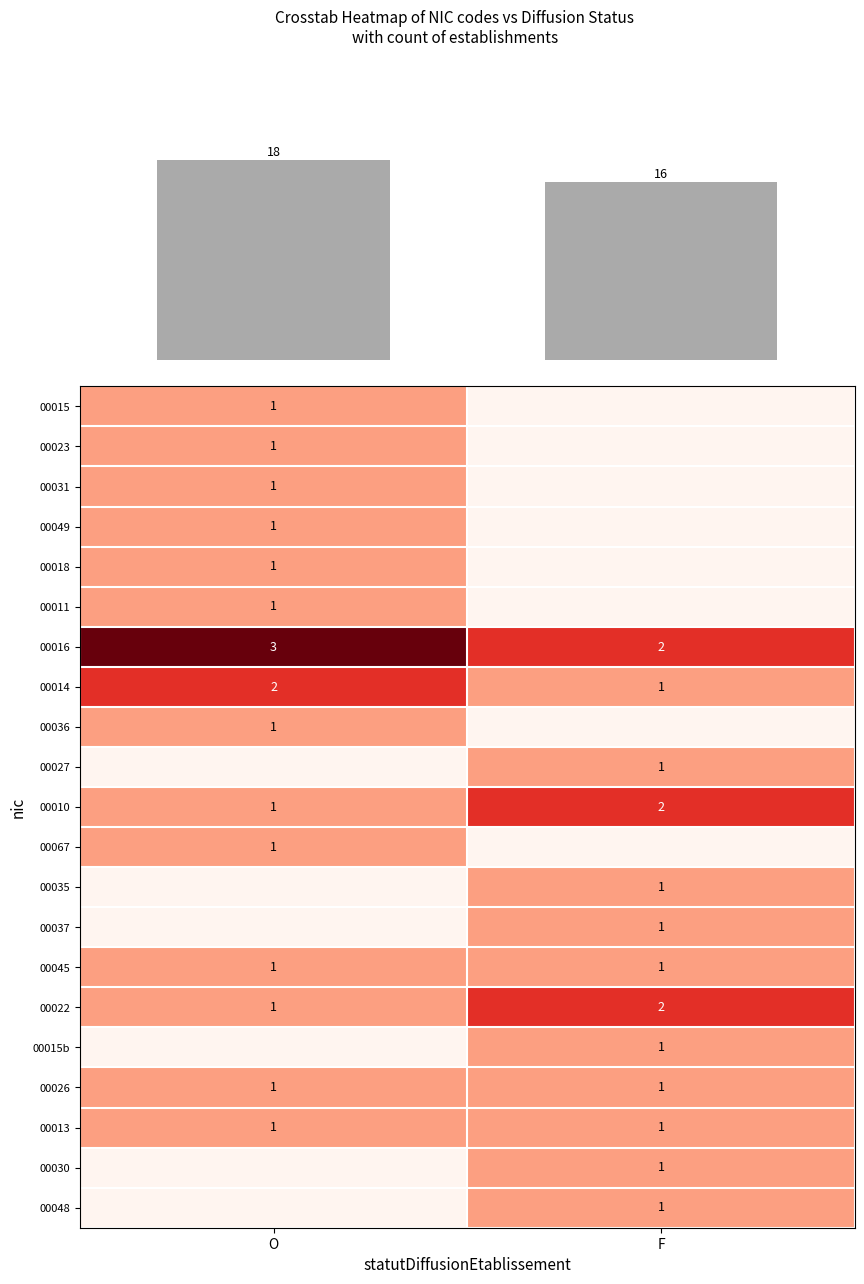

What is the highest value of the 00016 series?

3